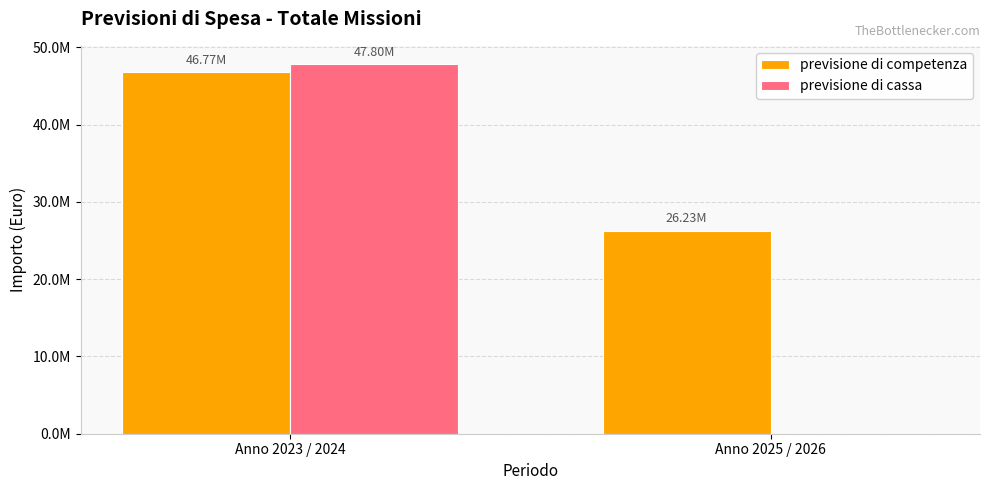

What is the label of the 1st bar from the left?

Anno 2023 / 2024